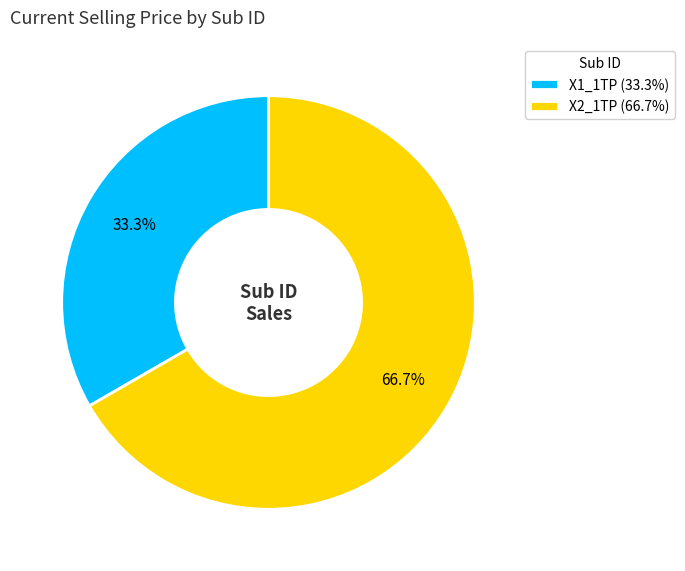

To the nearest percent, what percentage of the pie is X2_1TP?

67%